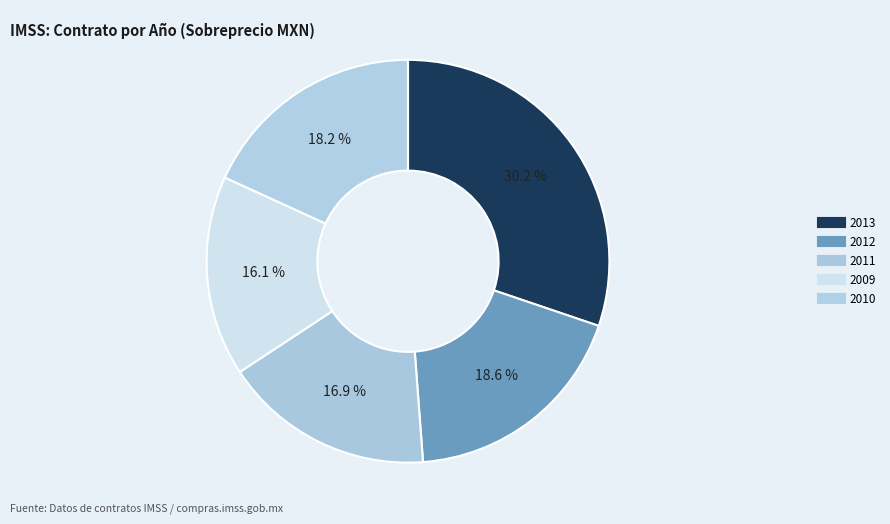

To the nearest percent, what is the difference between the 2009 and 2010 slice percentages?

2%